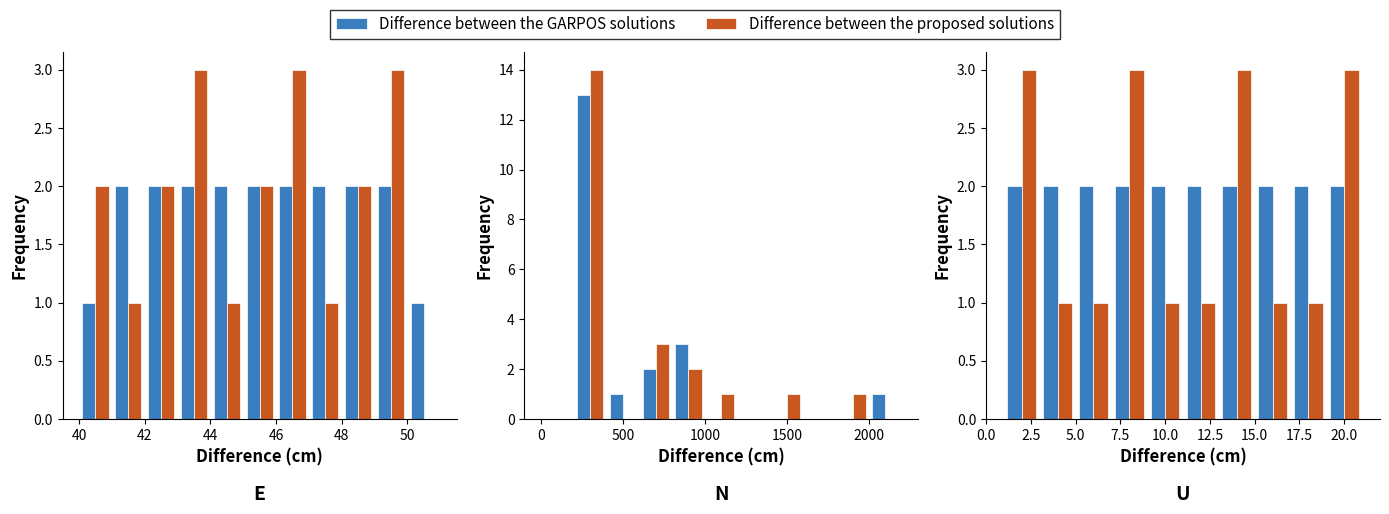

The value of Difference between the GARPOS solutions at 12.5 is 2. True or false?

True